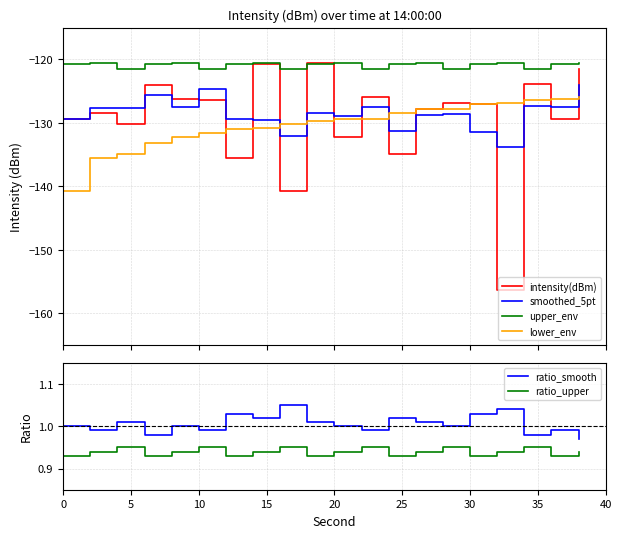

Which series has the largest total across all categories?

ratio_smooth